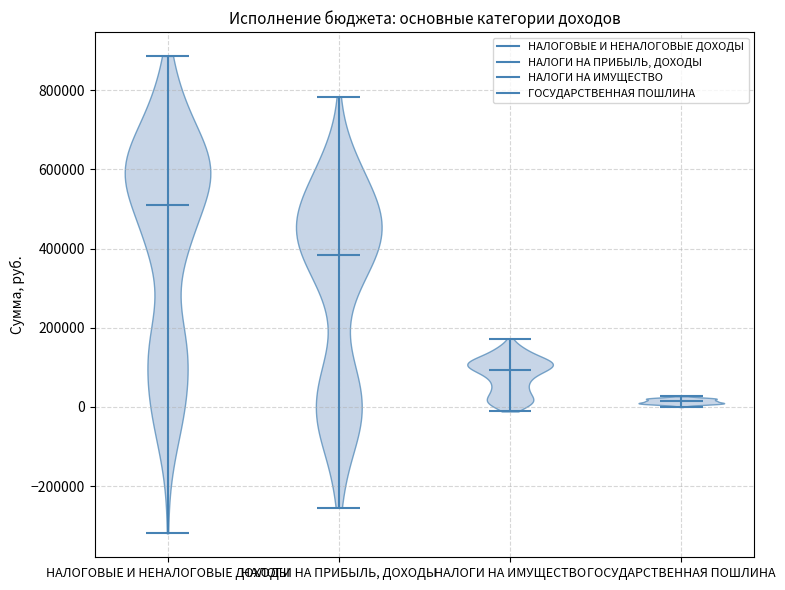

What is the highest point the violin for НАЛОГИ НА ПРИБЫЛЬ, ДОХОДЫ reaches on the y-axis? The values are not printed on the chart, so give them approximately, as read against the axis.

780000